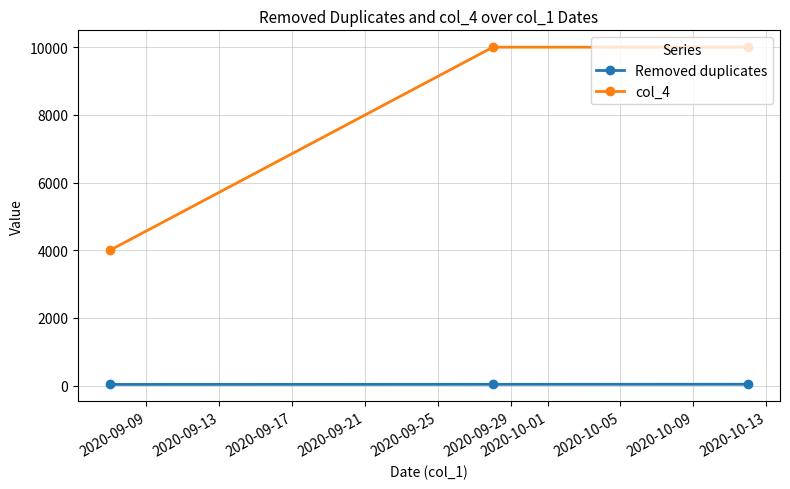

Which series has the largest total across all categories?

col_4